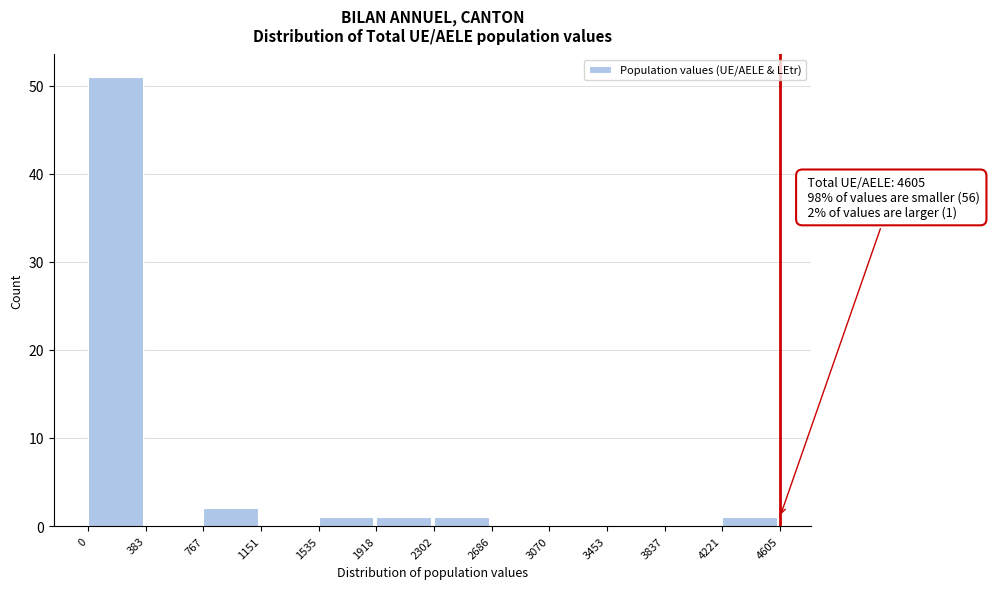

Which range on the x-axis has the tallest bar?

0 to 383